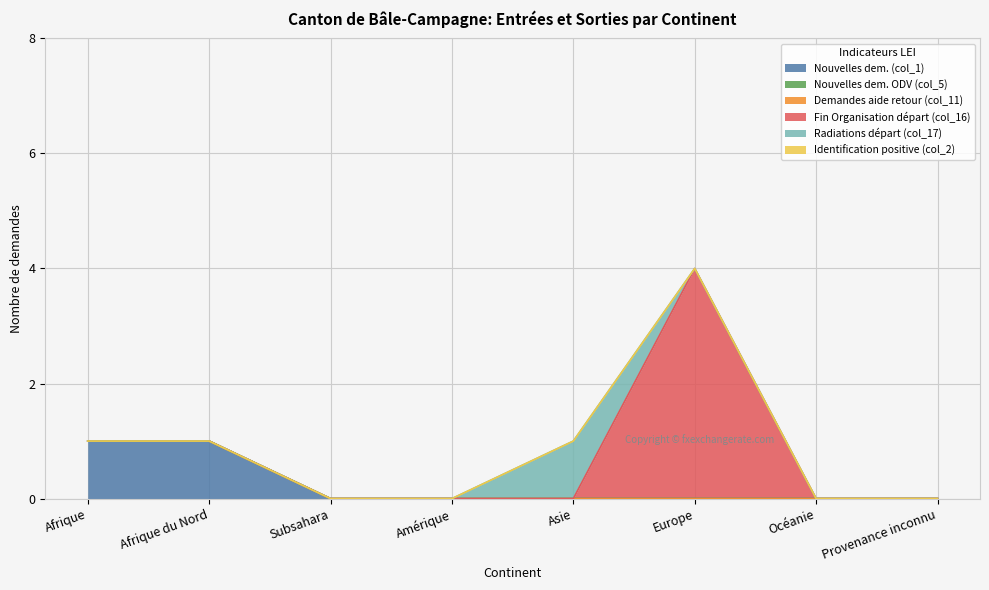

The Demandes aide retour (col_11) series shows 0 at Afrique. True or false?

True